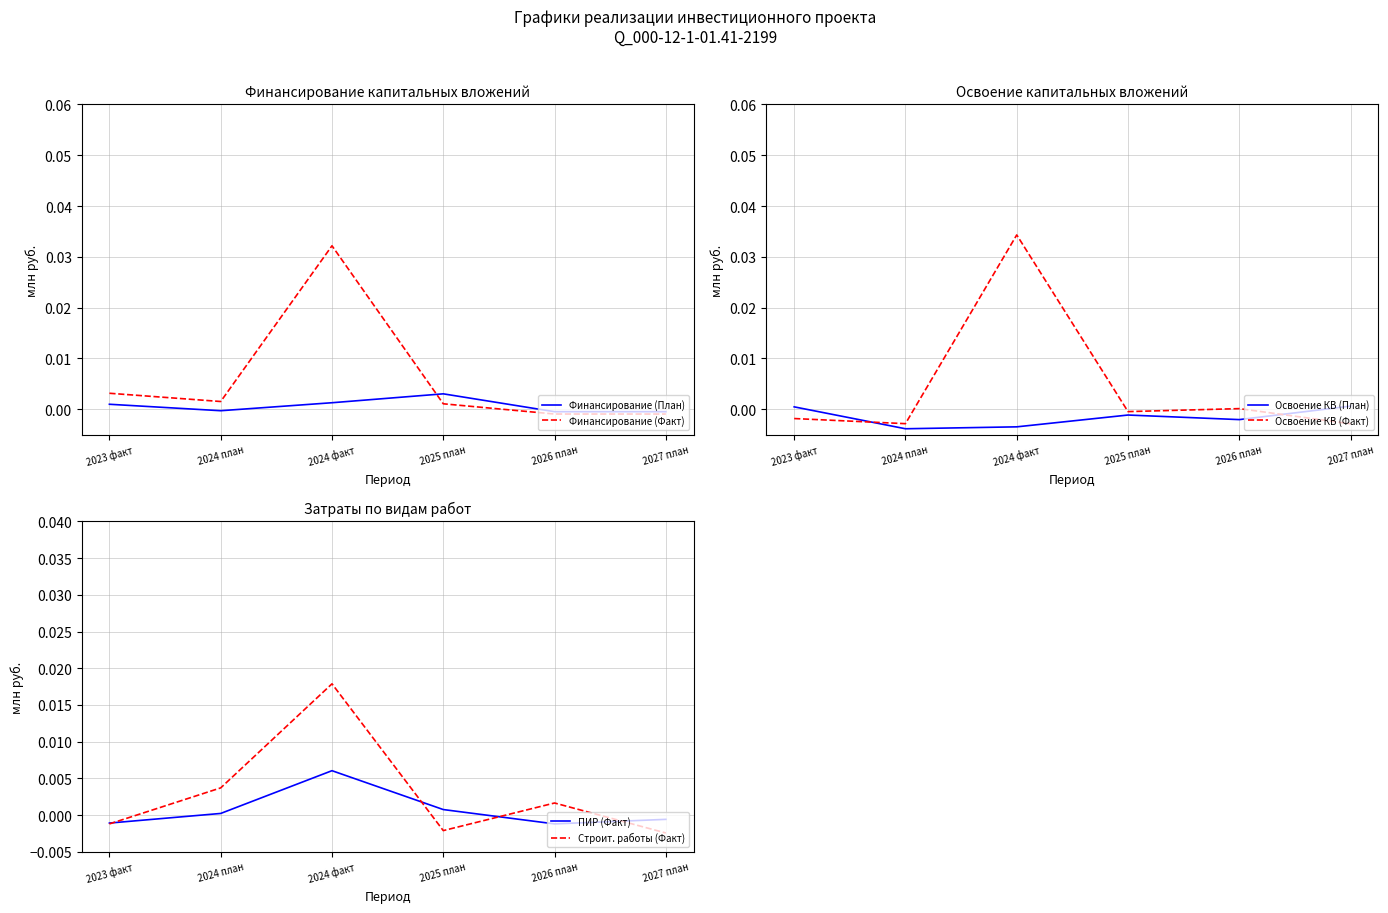

Which category has the highest value in the Финансирование (План) series?

2025 план